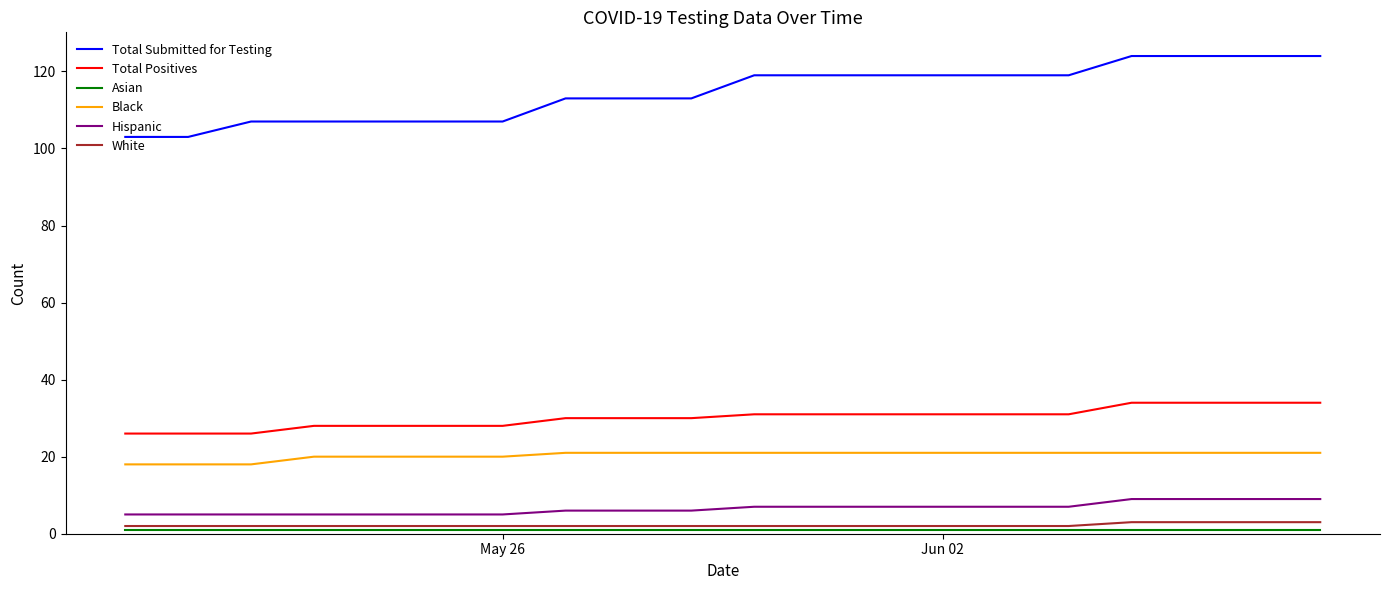

True or false: Black and Hispanic intersect in this chart.

False